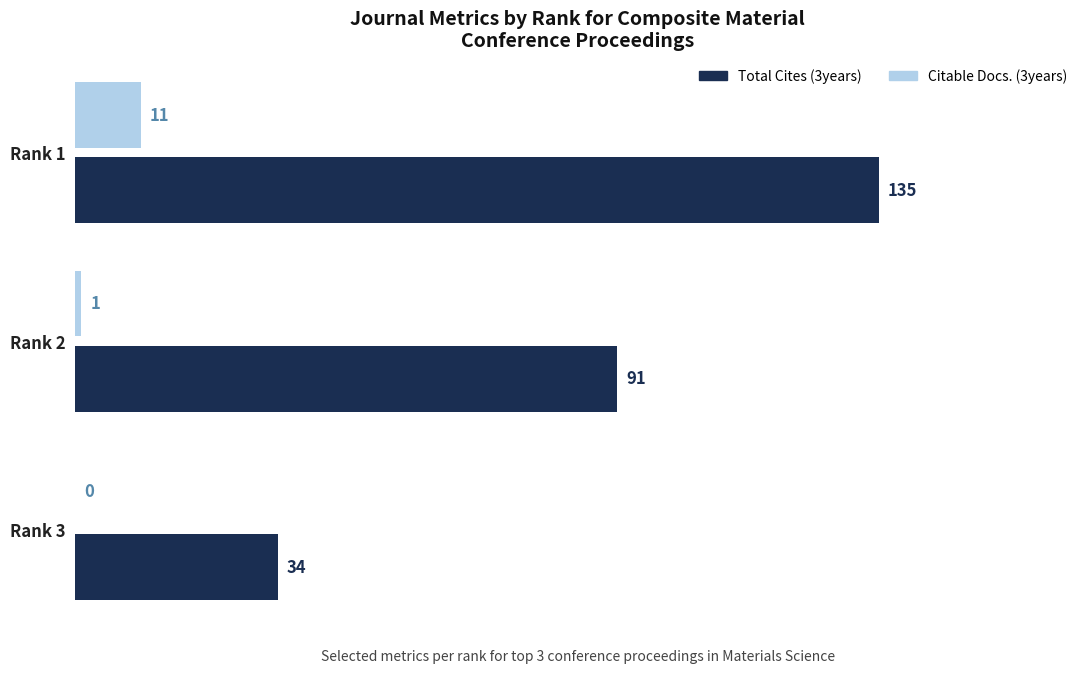

What is the average value of the Total Cites (3years) series?

87